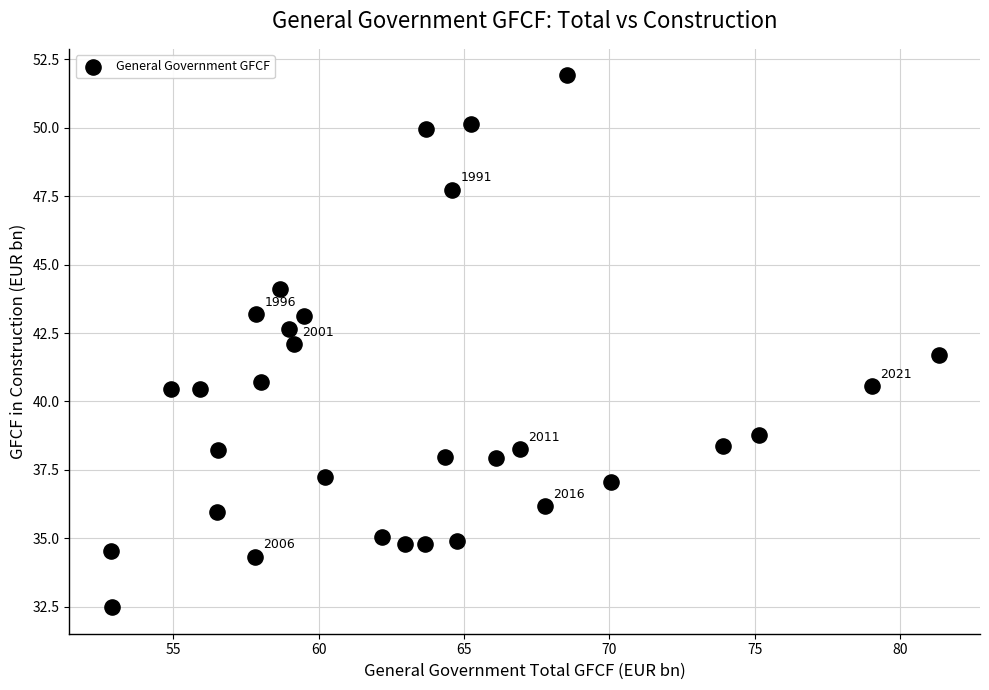

What is the range of Y values (max minus min)?

19.4